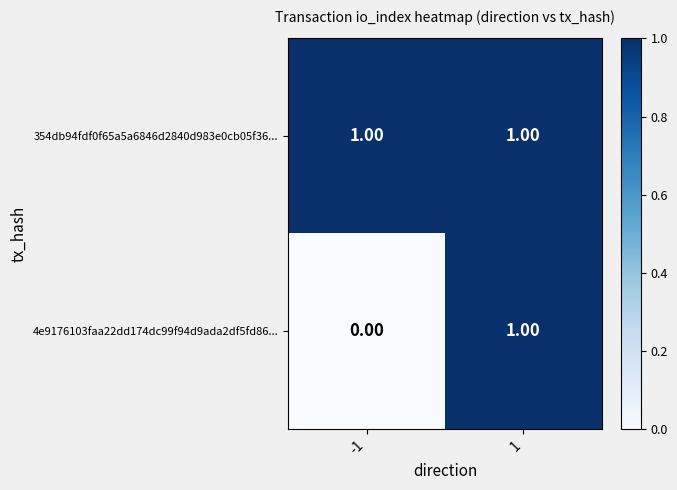

Count the number of data series in this chart.

2